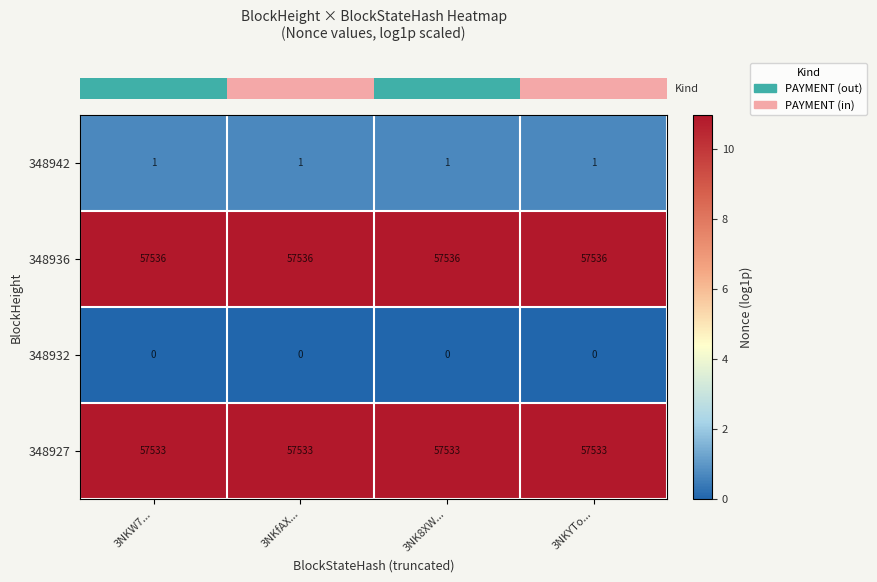

How many data points does each series have?

4